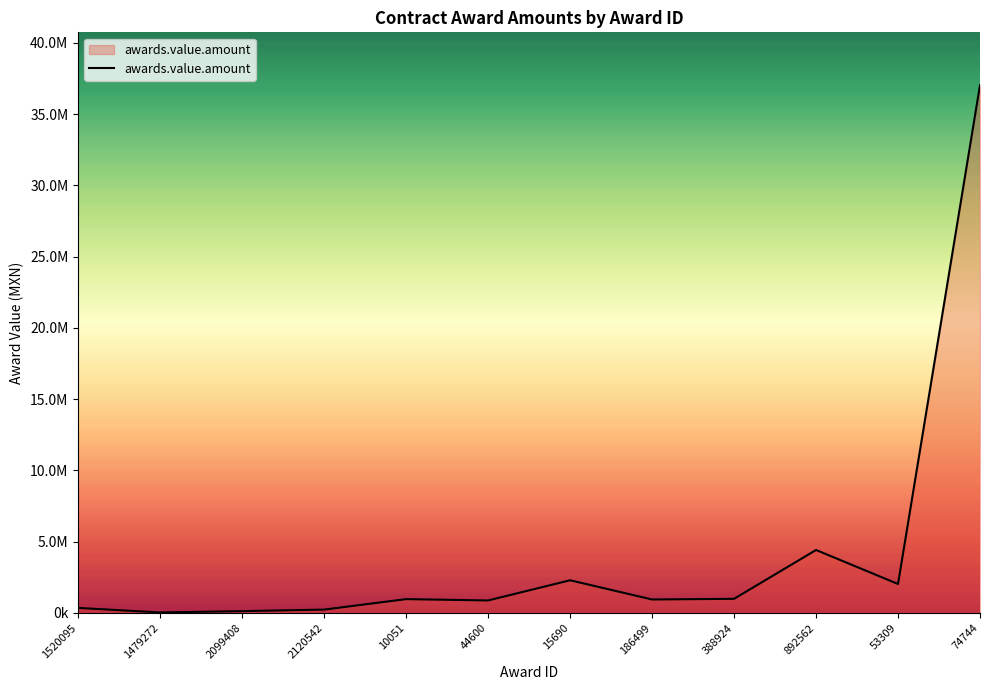

Does the chart have visible grid lines?

No